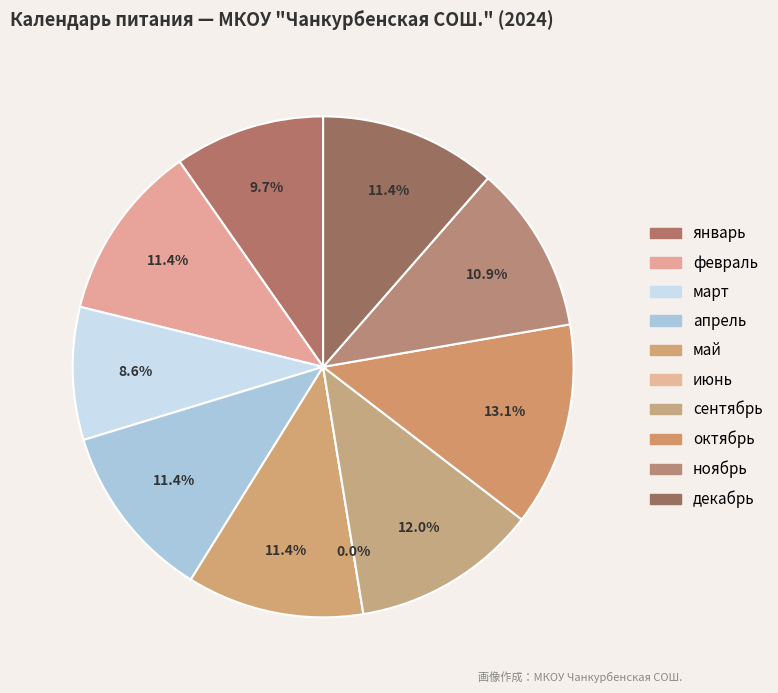

The март slice represents 16% of the pie. True or false?

False